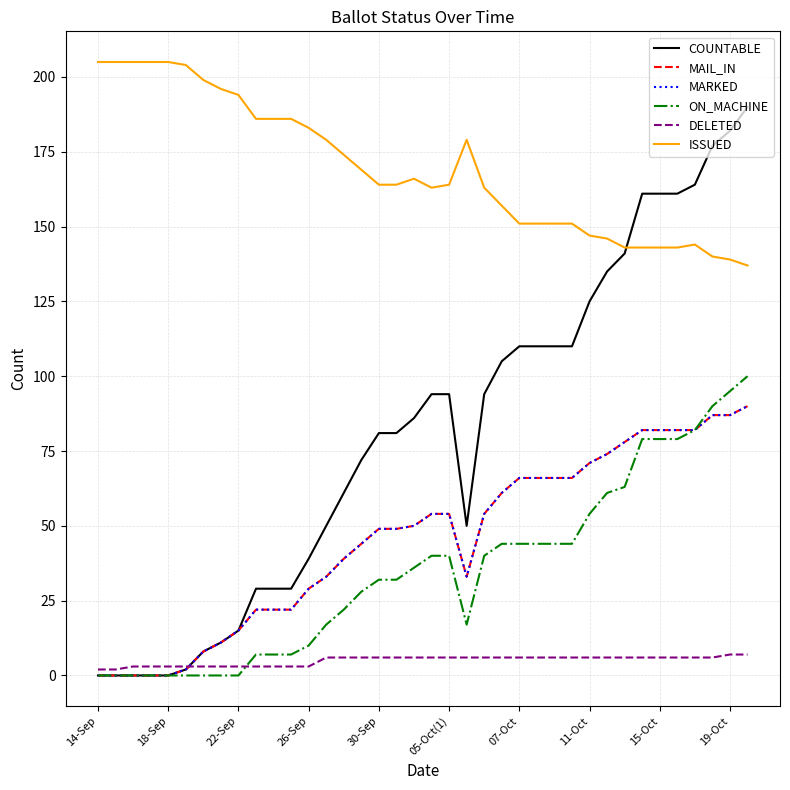

Does the chart display data point markers on the line(s)?

No